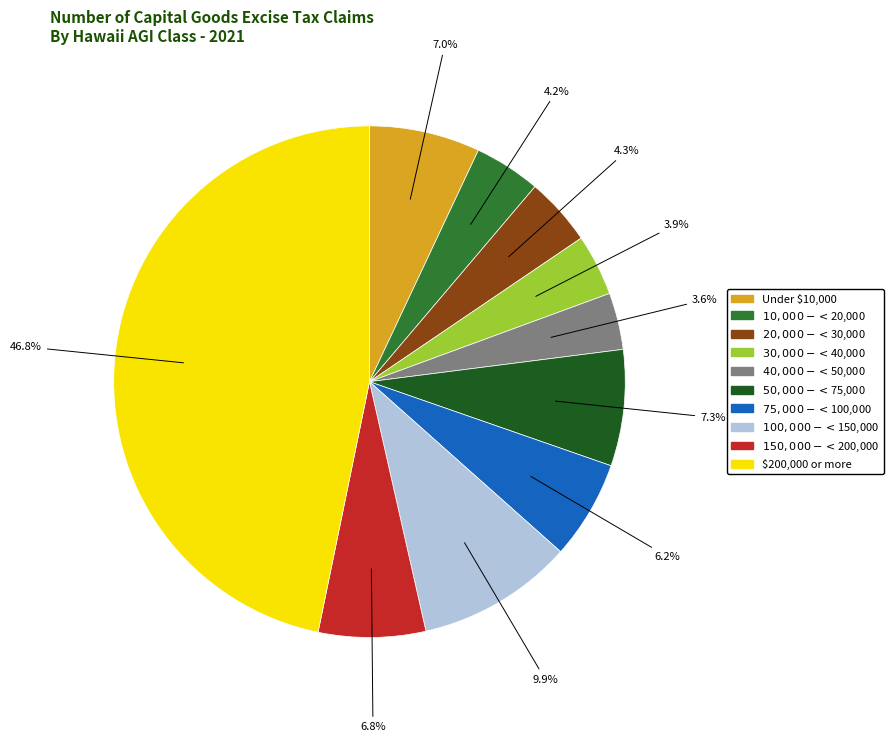

Which category has the biggest portion of the pie?

$200,000 or more